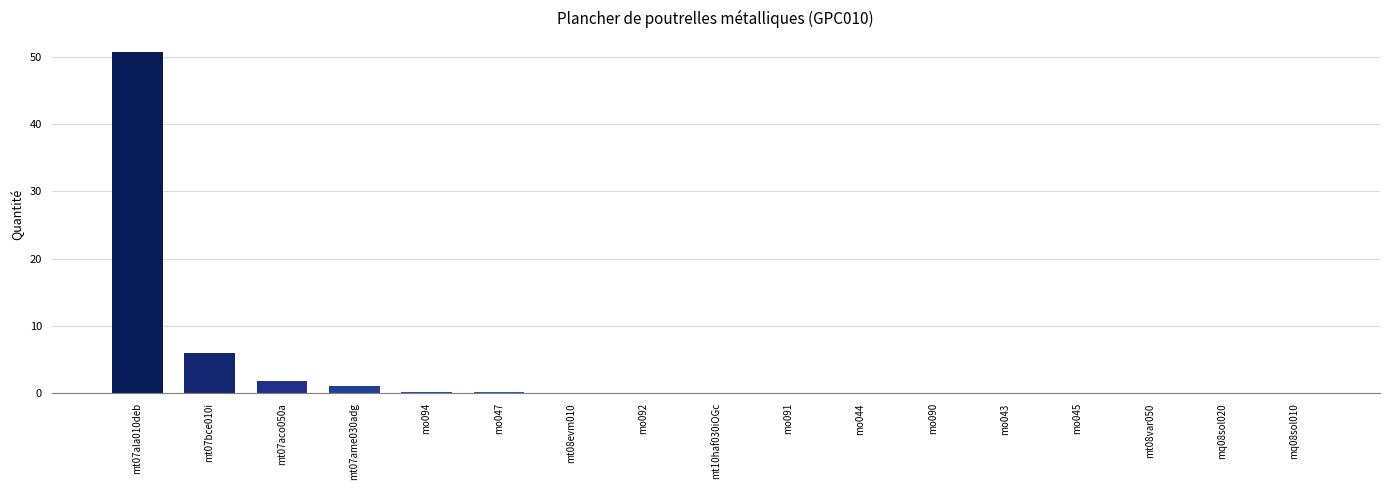

What is the sum of all values?

60.6